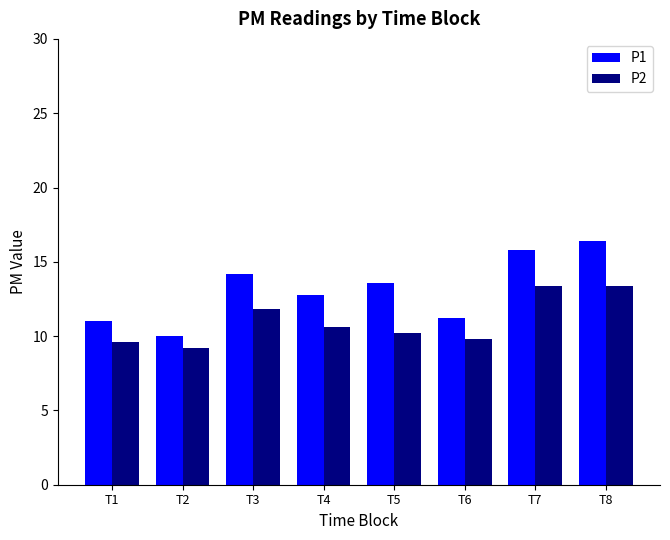

At which label does P1 reach its peak?

T8